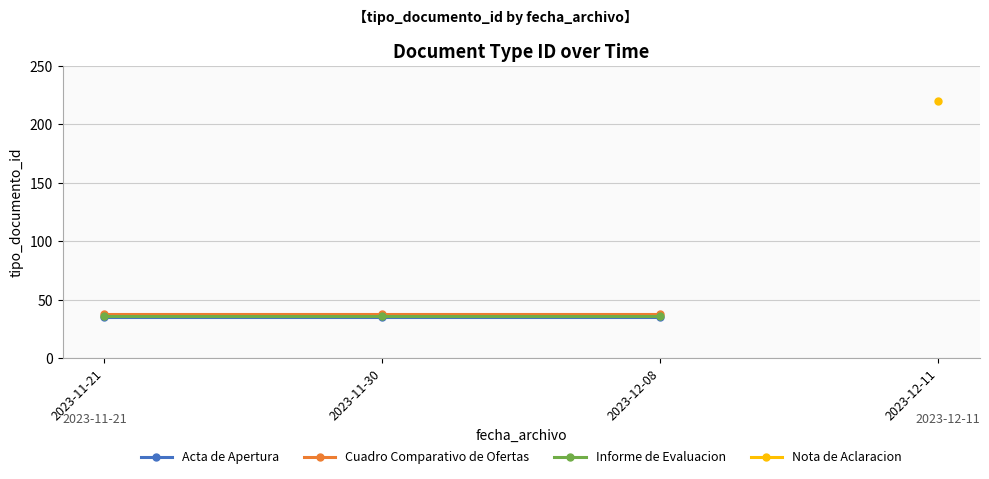

What is the label of the 2nd point from the left?

2023-11-30